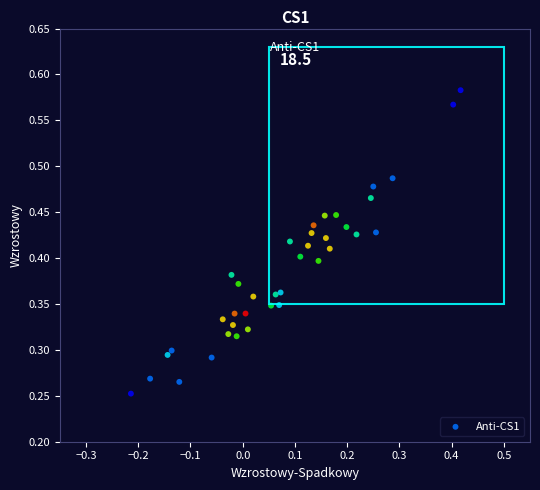

Count the number of points in this scatter plot.

38